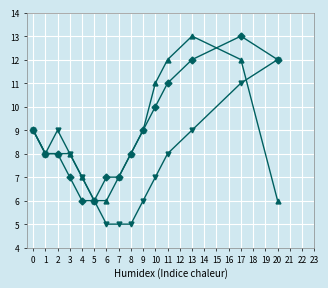

What is the total value across all series at 4?

20